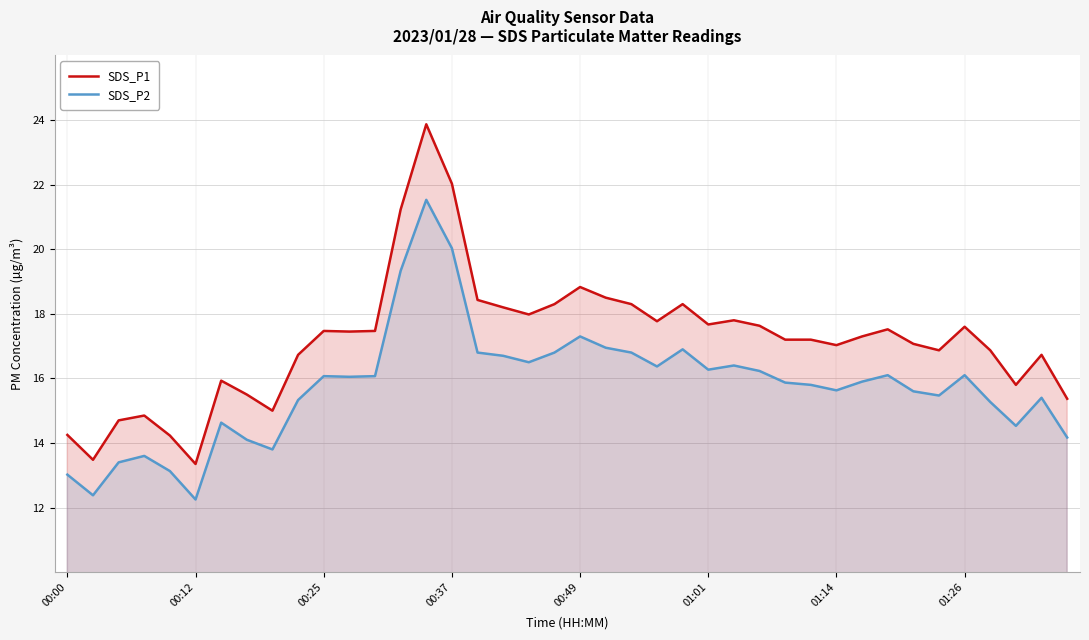

What is the highest value of the SDS_P2 series?

21.5